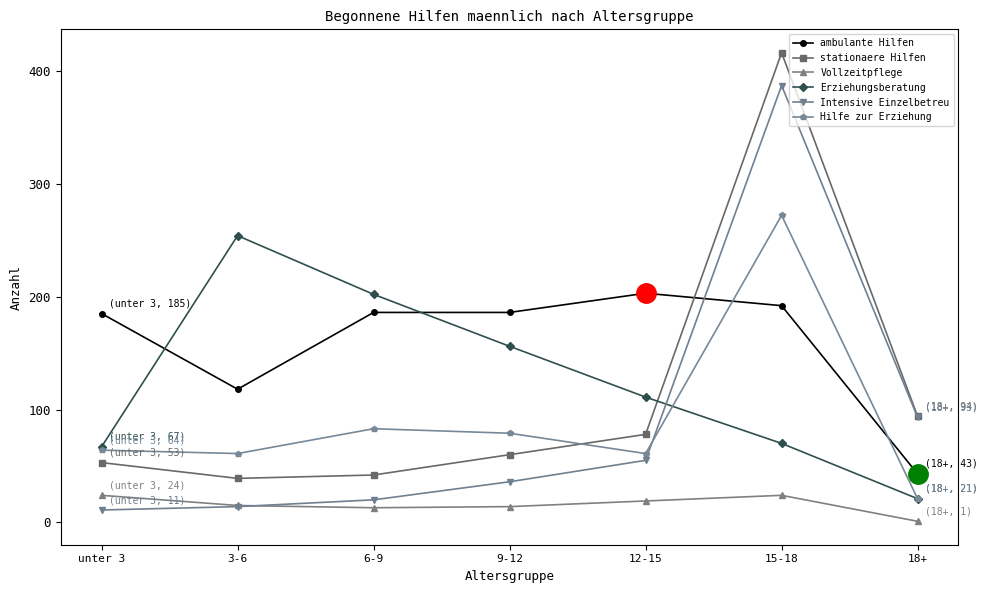

How many series are shown in this chart?

6